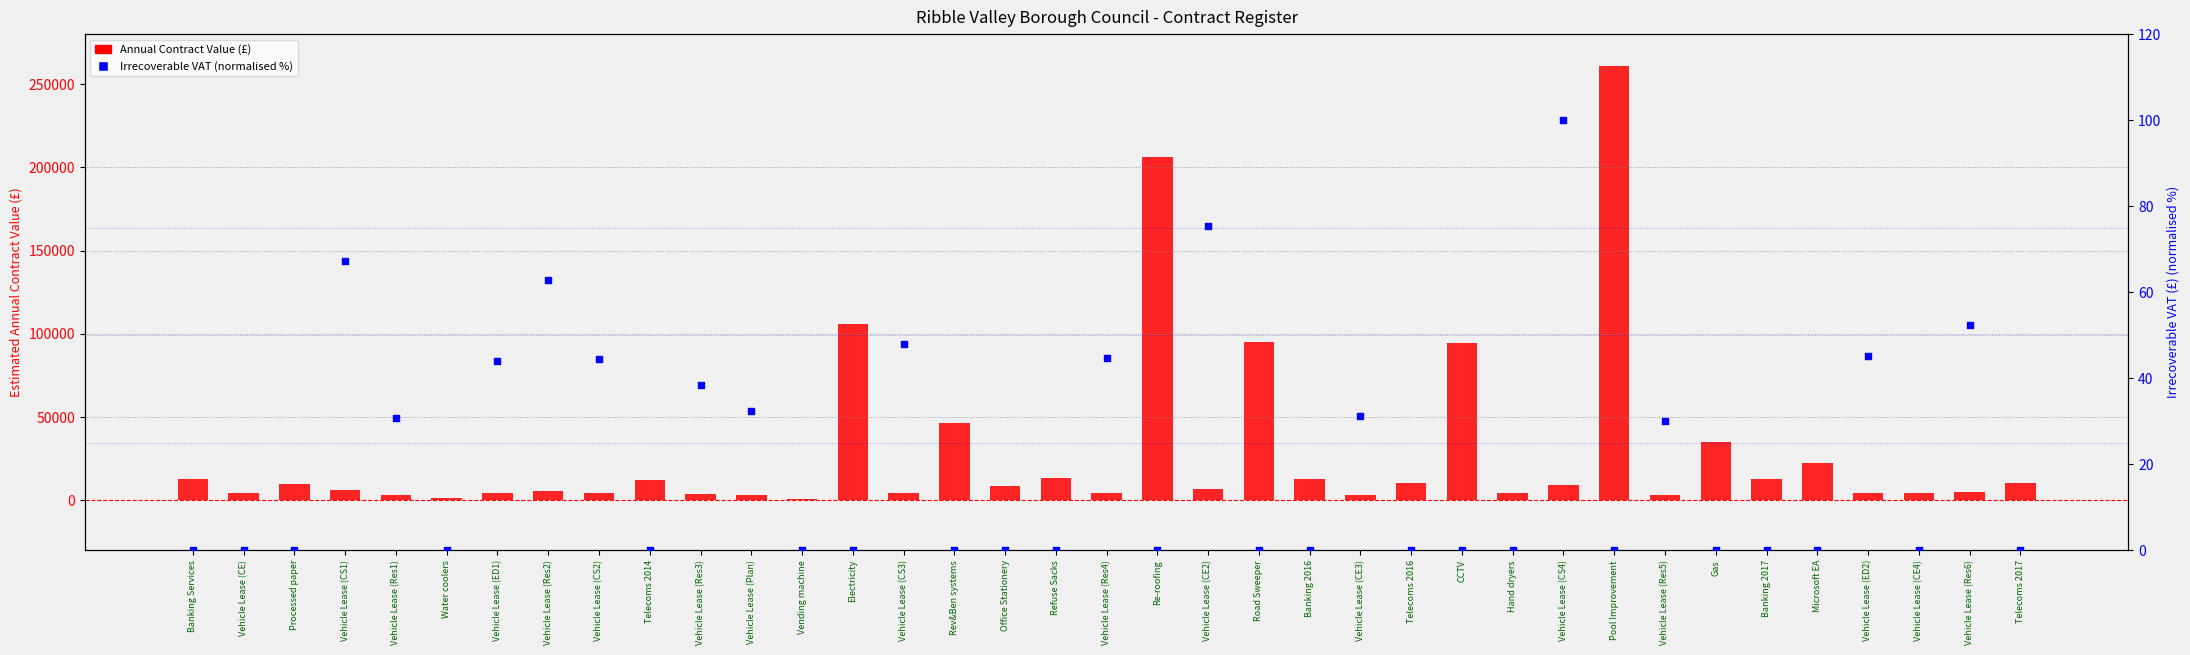

Which series has the widest spread of Y values?

Annual Contract Value